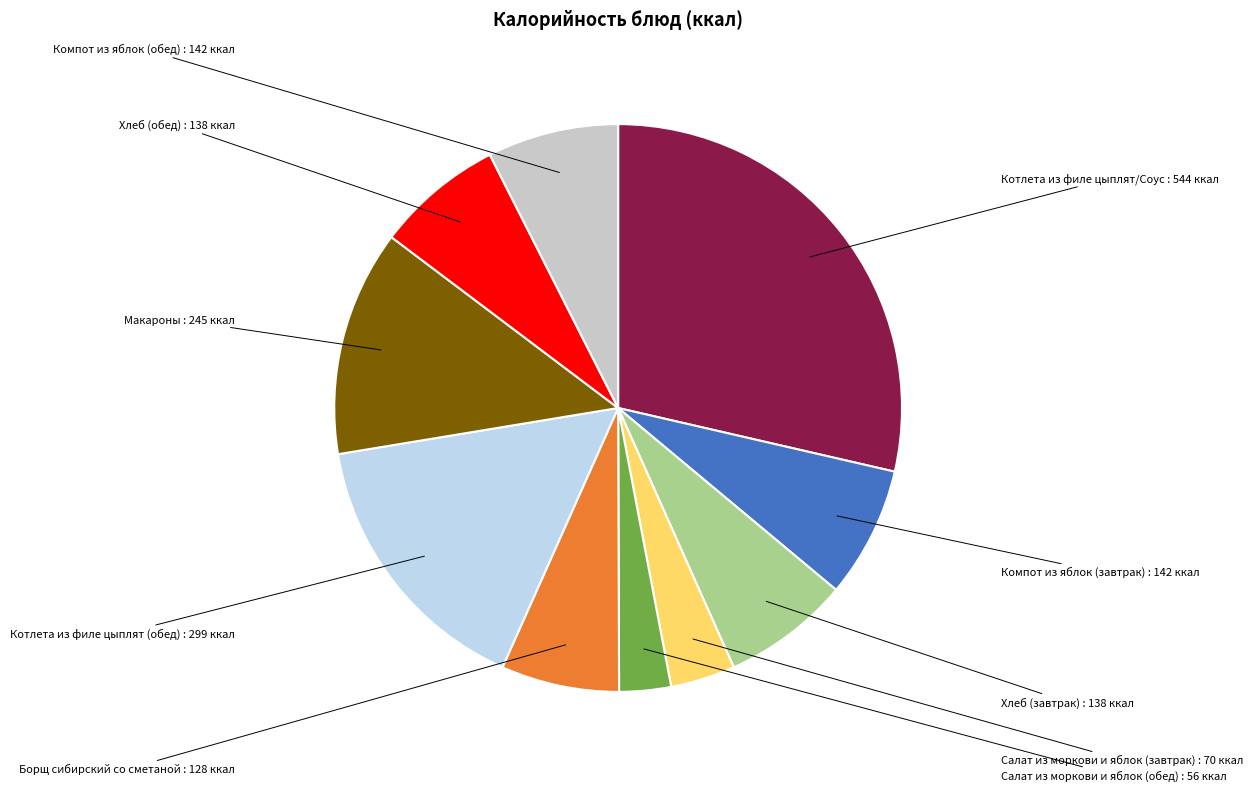

Count the number of slices in the pie.

10